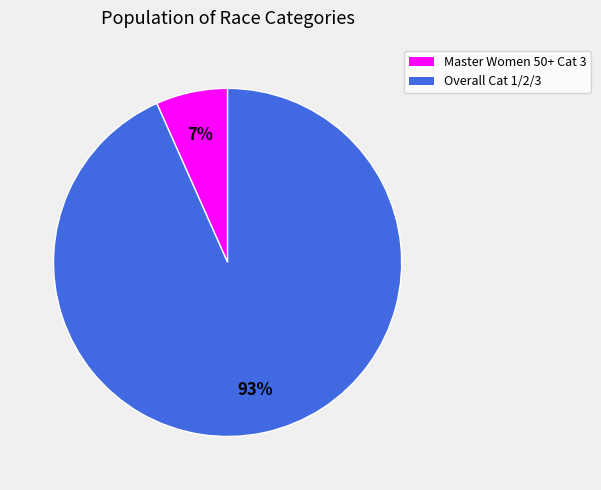

What is the ratio of the value at Master Women 50+ Cat 3 to the value at Overall Cat 1/2/3?

0.1